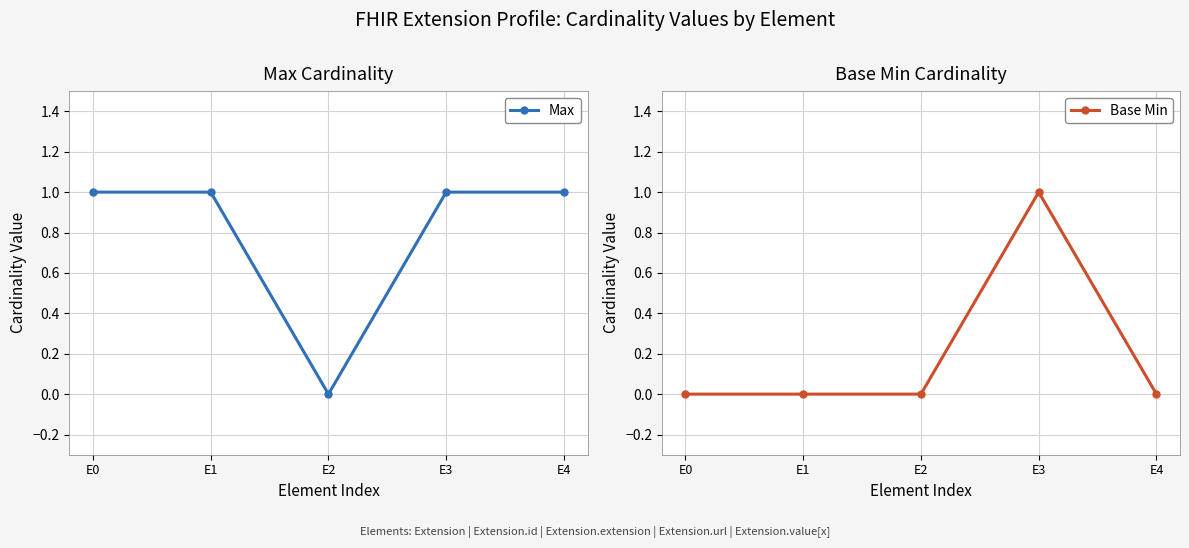

What is the sum of the Base Min values at E3 and E4?

1